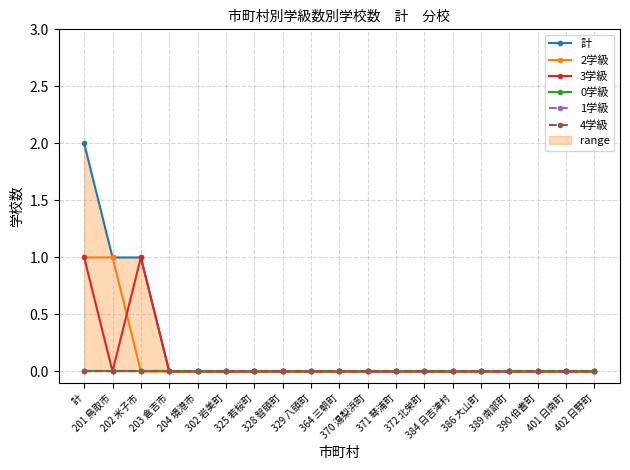

Reading right to left, extract all data points from this chart.

計: 0	0	0	0	0	0	0	0	0	0	0	0	0	0	0	0	1	1	2
2学級: 0	0	0	0	0	0	0	0	0	0	0	0	0	0	0	0	0	1	1
3学級: 0	0	0	0	0	0	0	0	0	0	0	0	0	0	0	0	1	0	1
0学級: 0	0	0	0	0	0	0	0	0	0	0	0	0	0	0	0	0	0	0
1学級: 0	0	0	0	0	0	0	0	0	0	0	0	0	0	0	0	0	0	0
4学級: 0	0	0	0	0	0	0	0	0	0	0	0	0	0	0	0	0	0	0